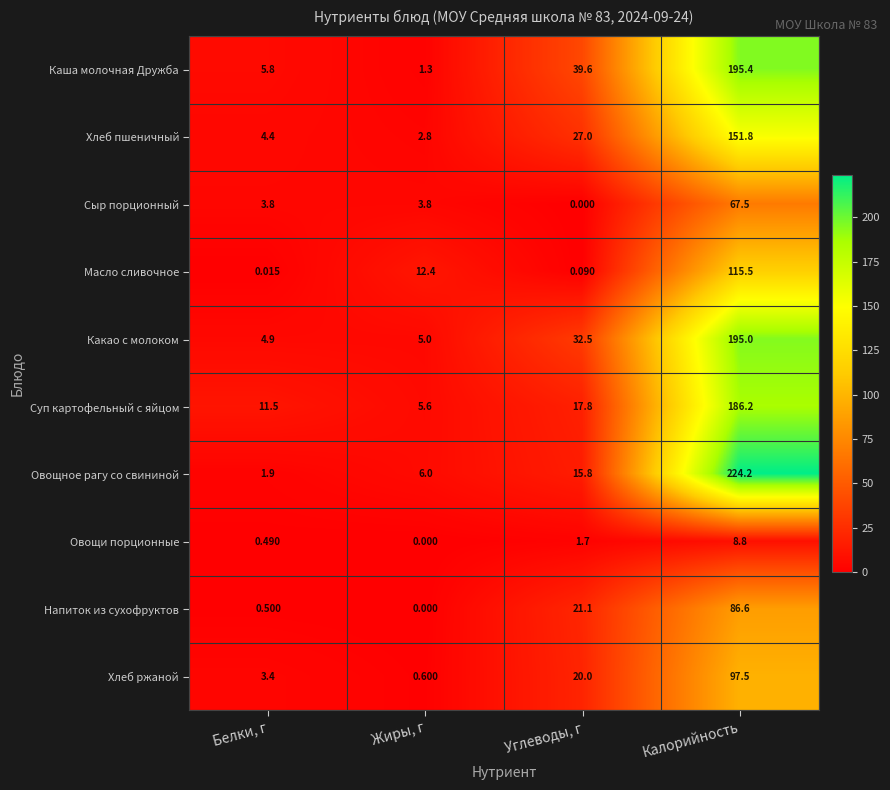

Which series has the widest spread of values?

Овощное рагу со свининой